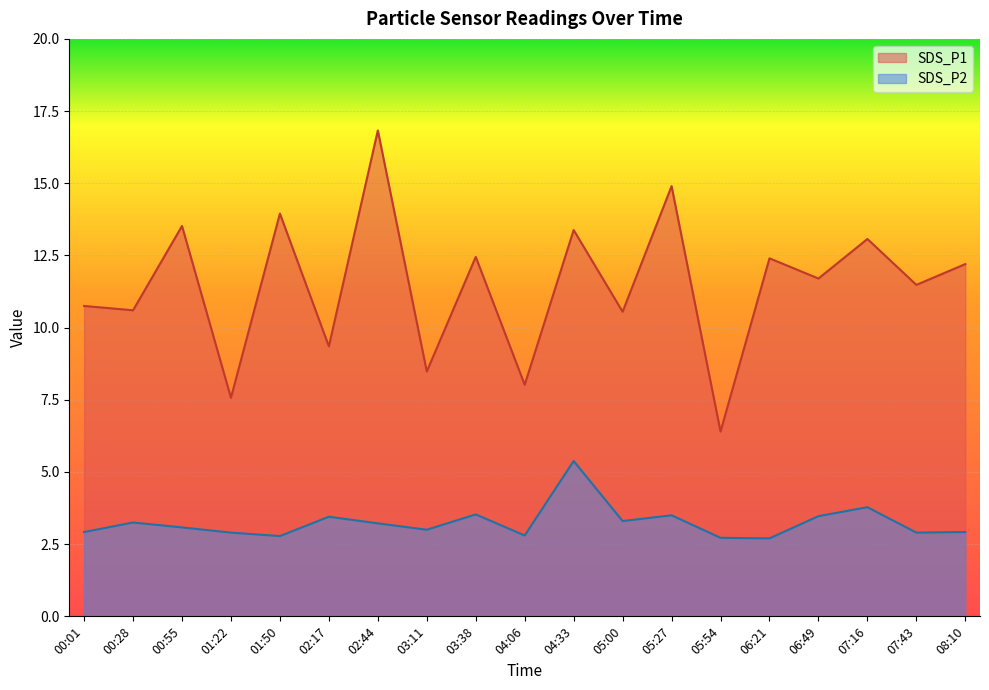

How many lines are shown in the chart?

2